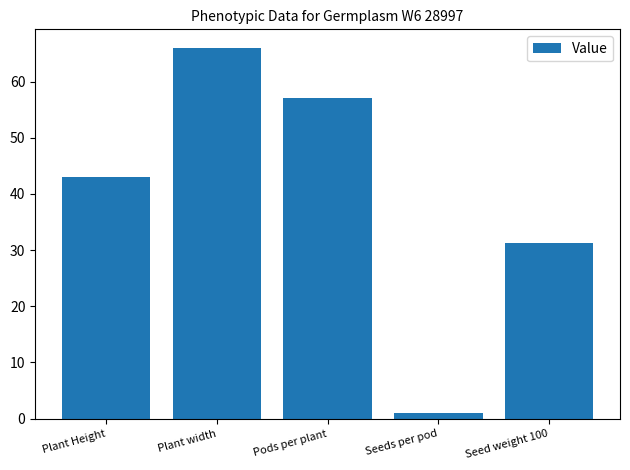

Rank the categories by value from lowest to highest.

Seeds per pod, Seed weight 100, Plant Height, Pods per plant, Plant width